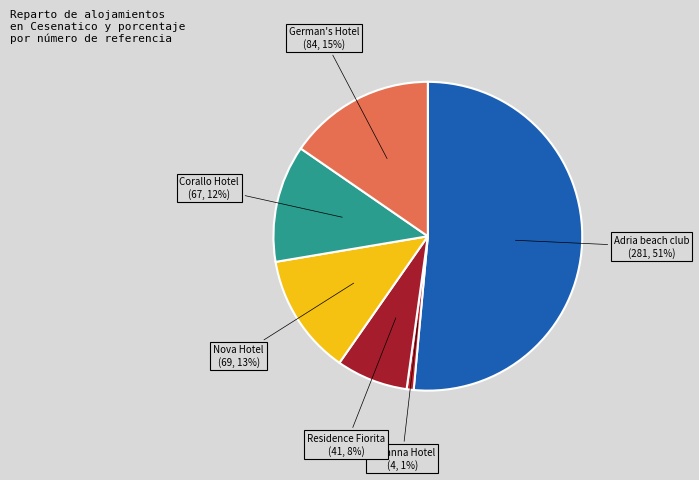

How many slices are in this pie chart?

6